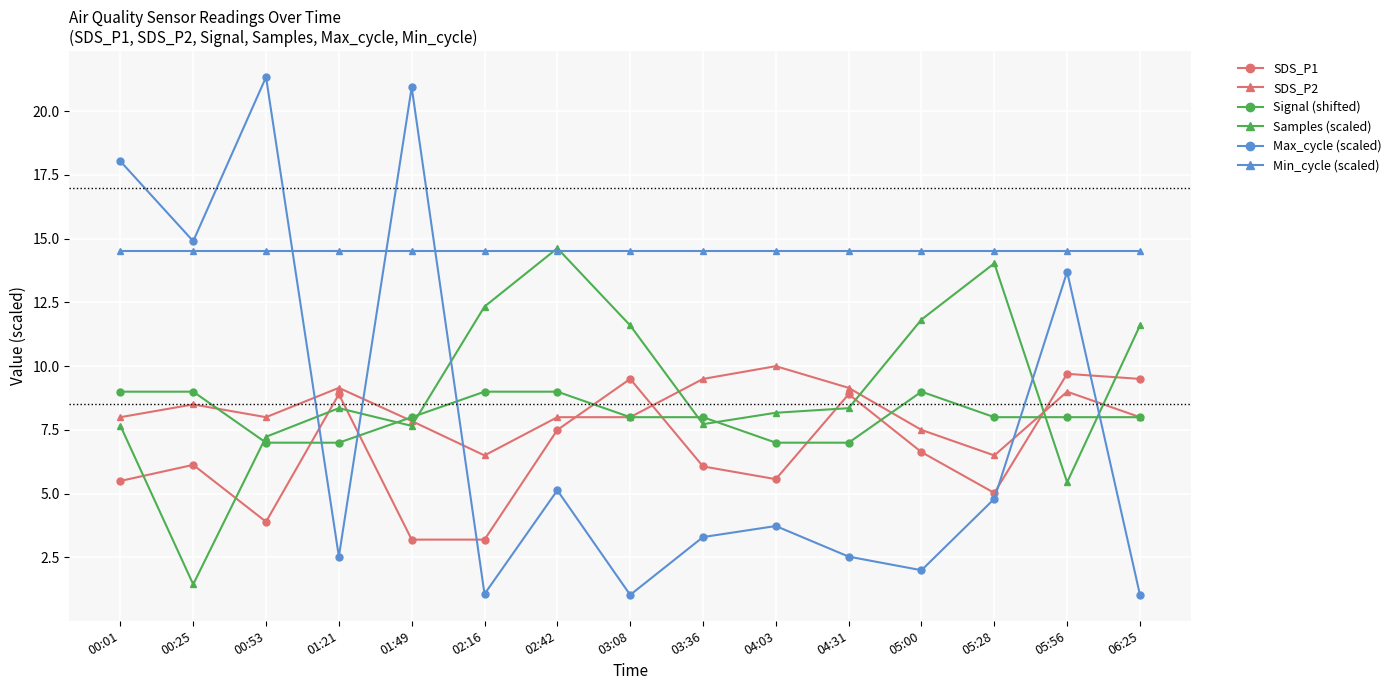

How many intersections are there between Max_cycle (scaled) and SDS_P2?

5